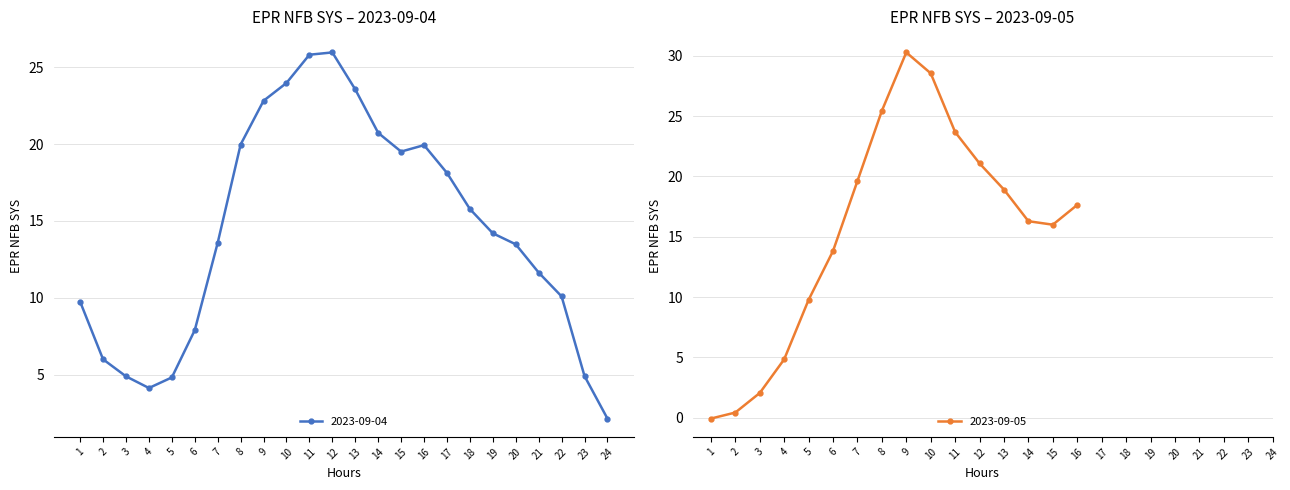

Which has a higher value, 14 or 18?

14